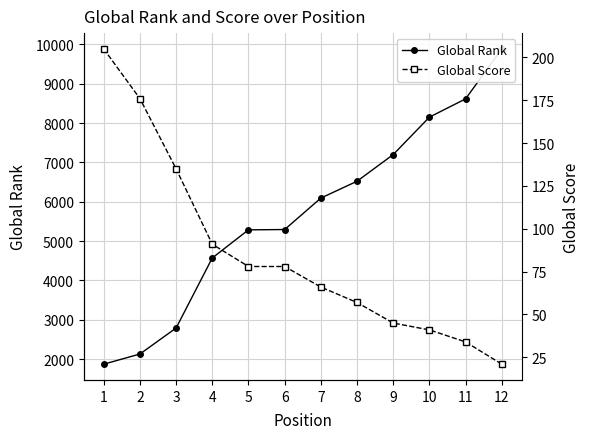

The Global Score series shows 179 at 3. True or false?

False